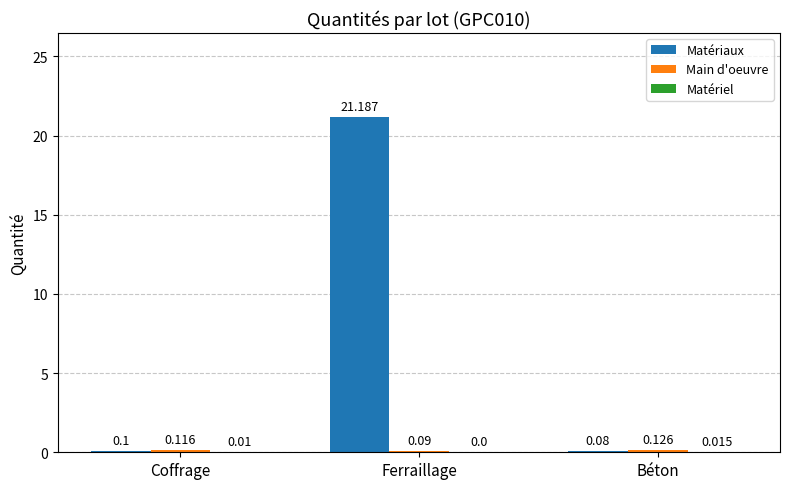

How many groups of bars are there?

3